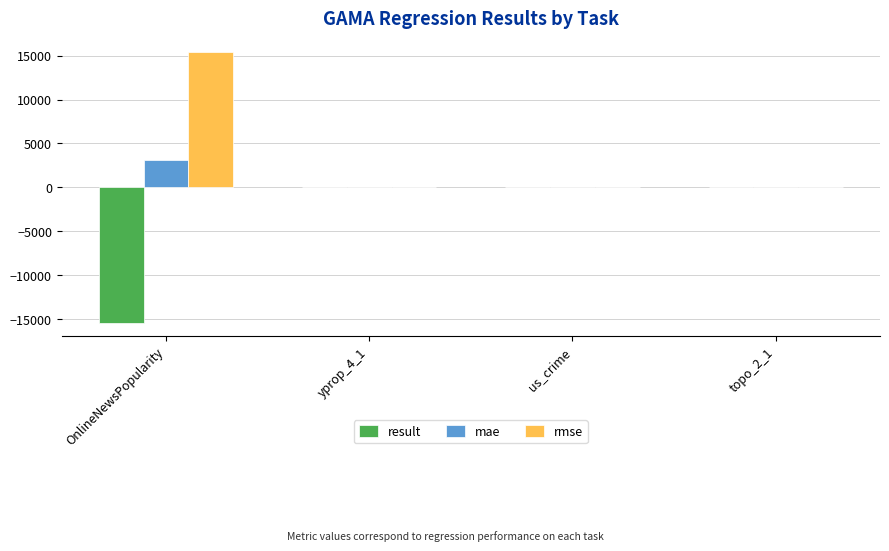

What is the sum of all rmse values?

15415.5